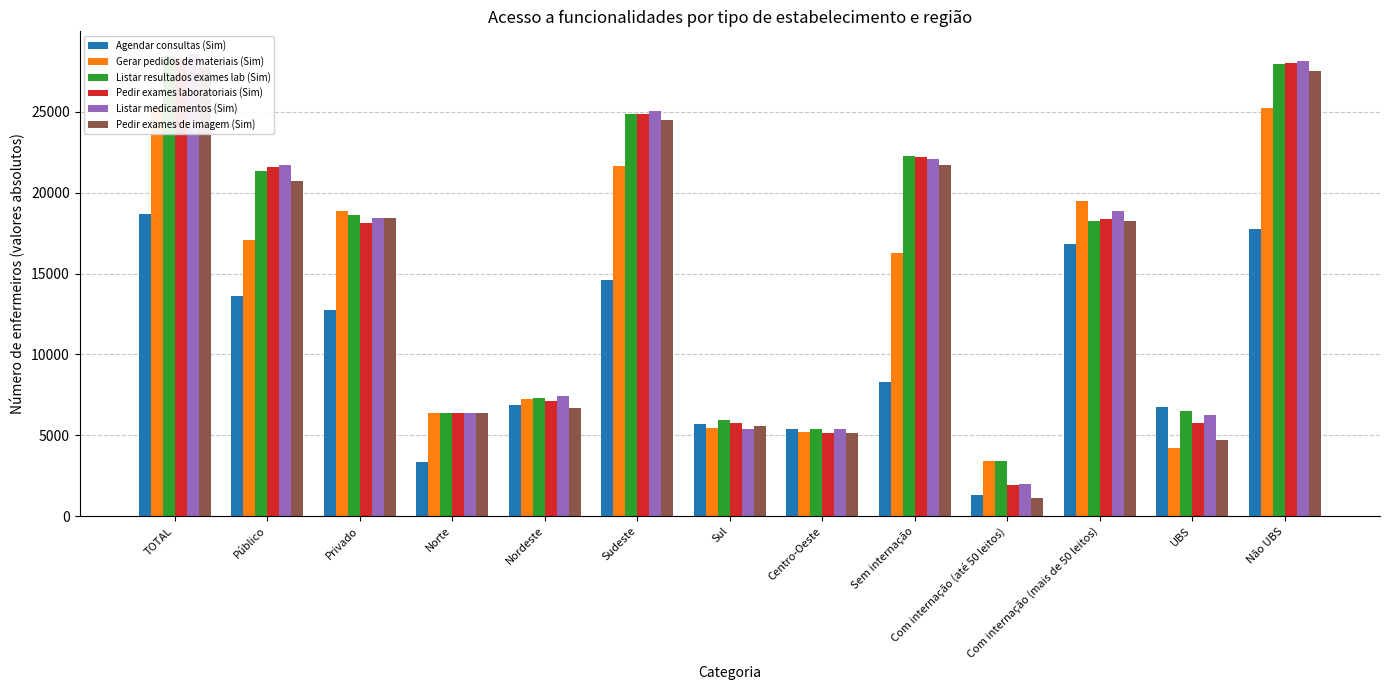

Which series has the largest range (max minus min)?

Pedir exames de imagem (Sim)